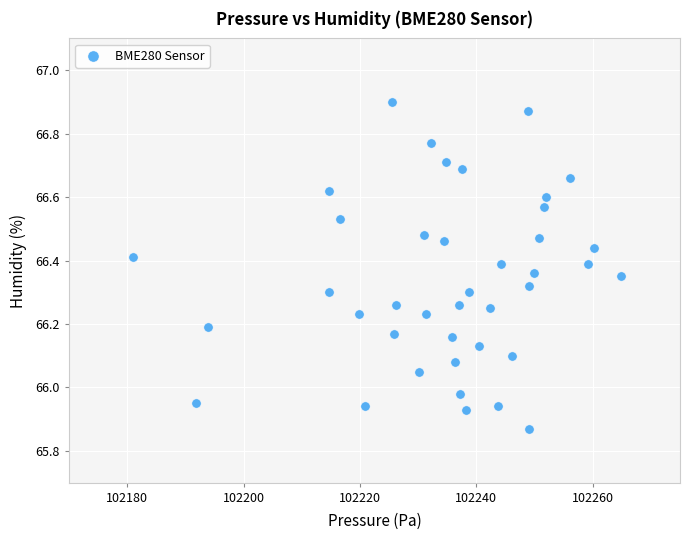

What is the range of Y values (max minus min)?

1.0